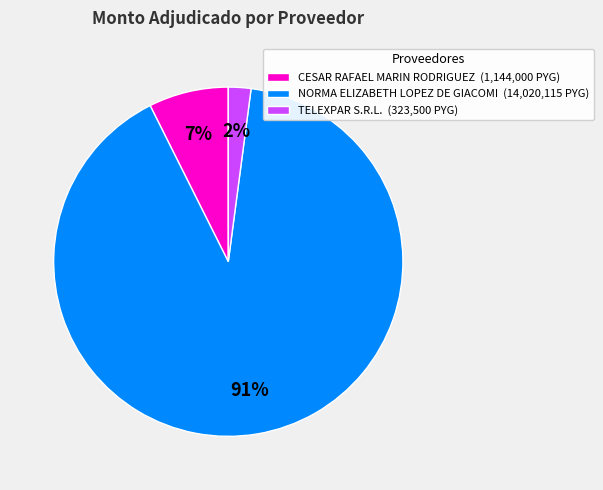

Which category has the smallest portion of the pie?

TELEXPAR S.R.L.